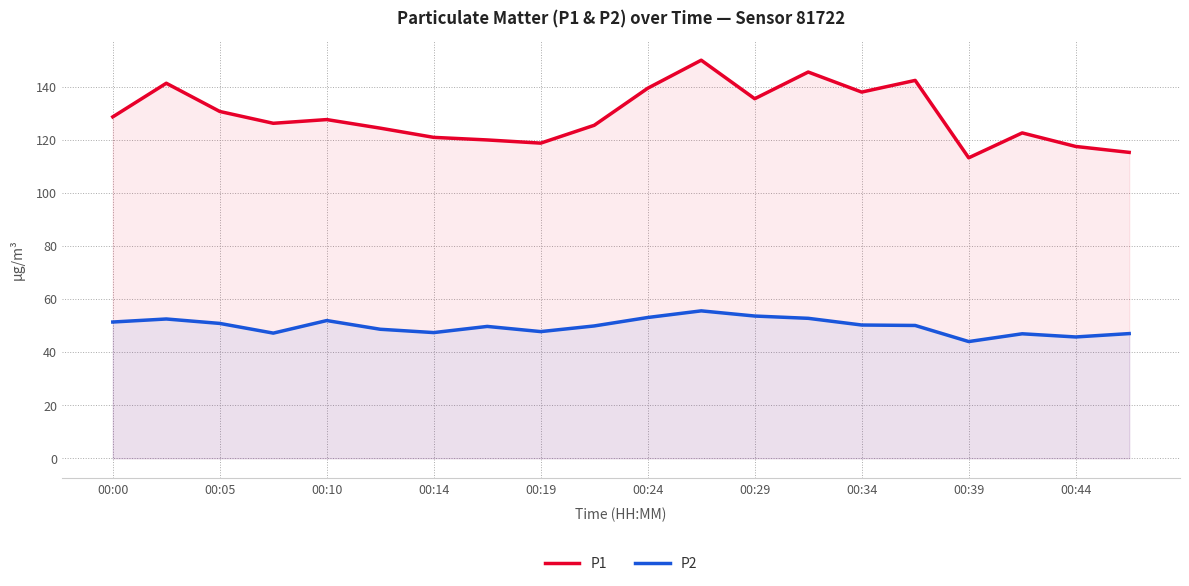

How many series are shown in this chart?

2